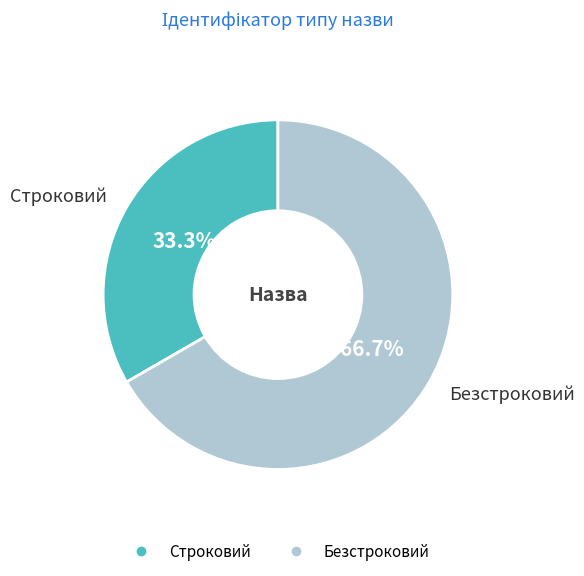

Is Безстроковий the majority of the pie?

Yes